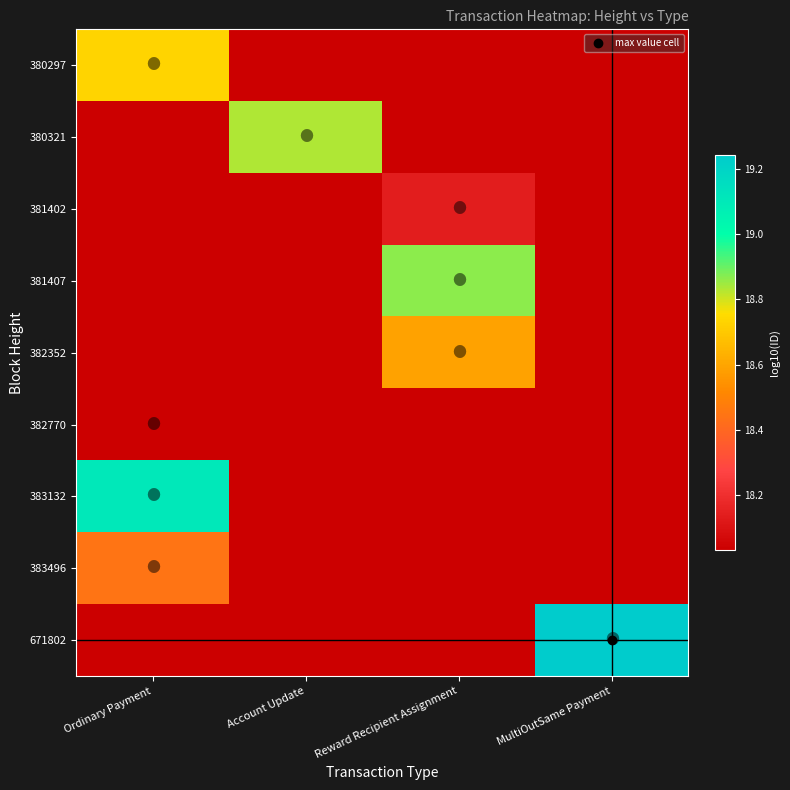

How many values in 382352 are above zero?

1